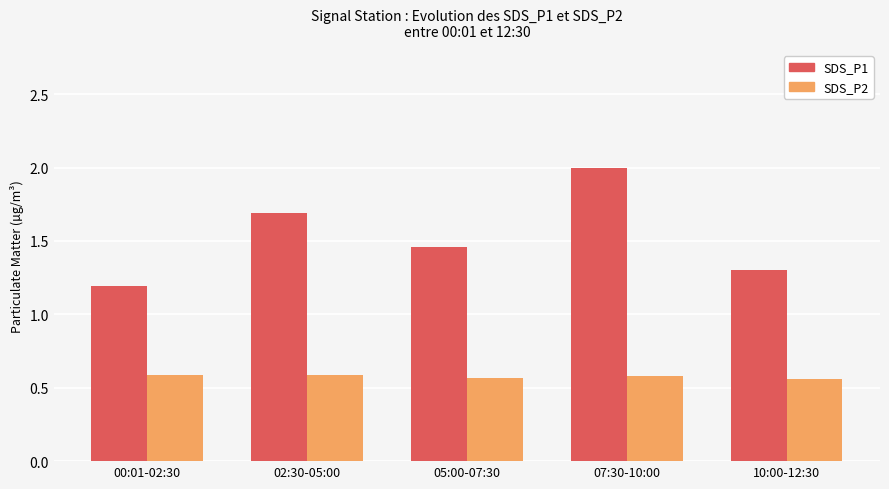

True or false: SDS_P1 has a value of 0.9 at 05:00-07:30.

False